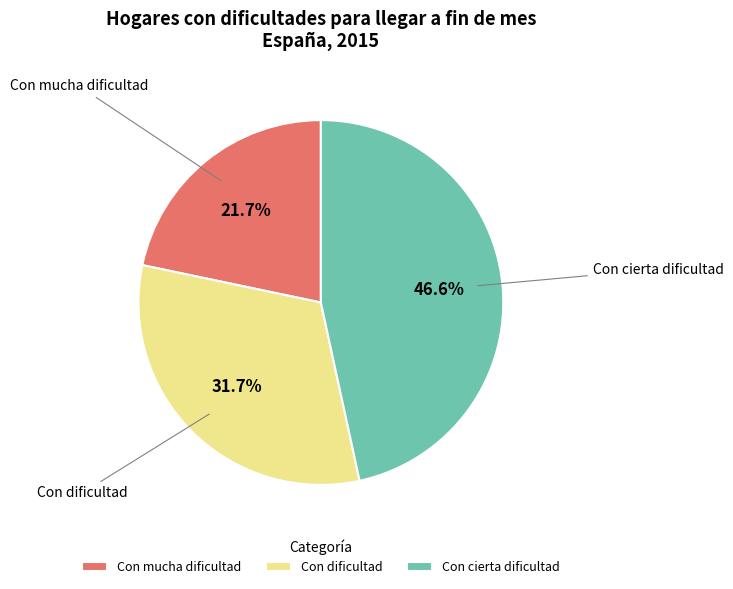

What percentage is the Con cierta dificultad slice, to the nearest percent?

47%